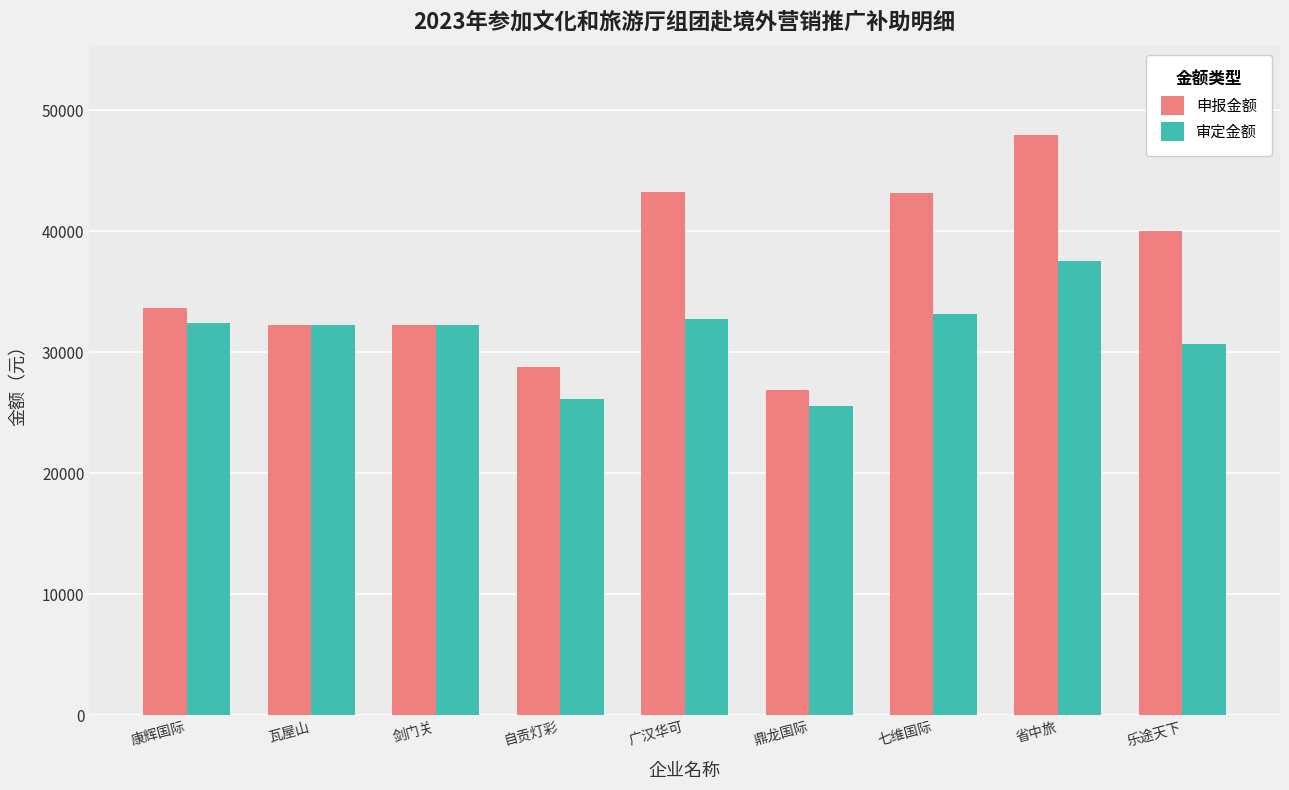

What value does the 申报金额 series have at 省中旅?

48000.0